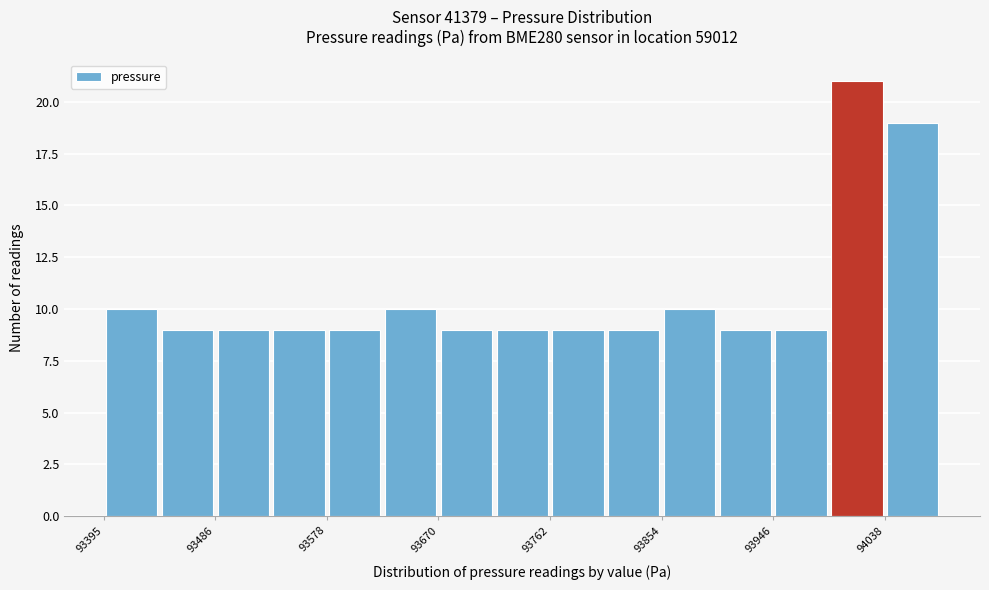

Which range on the x-axis has the tallest bar?

93990 to 94040